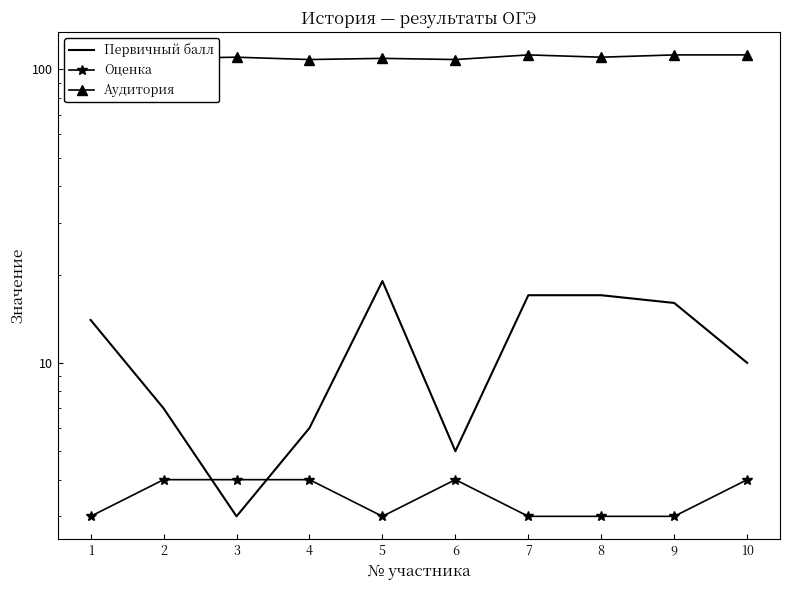

What is the difference between the highest and lowest values at 2?

105